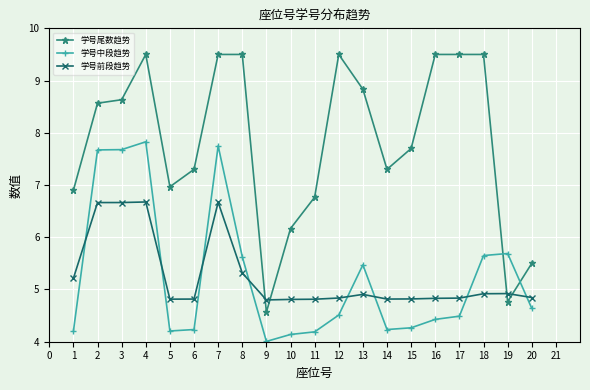

Which series has the largest total across all categories?

学号尾数趋势